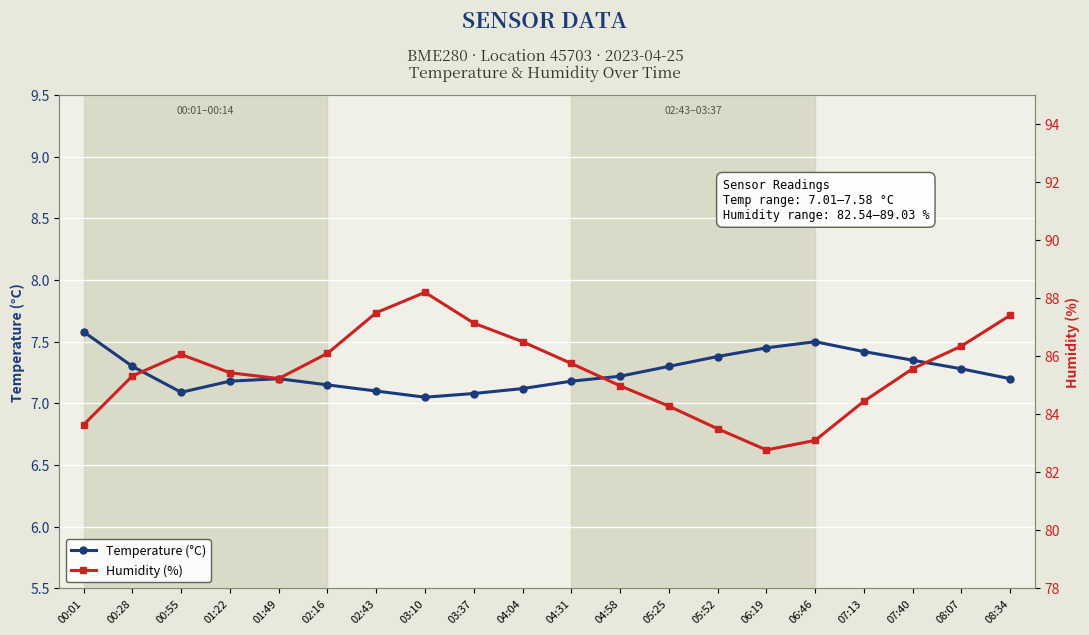

What is the difference between the second highest and second lowest values in the Humidity (%) series?

4.4